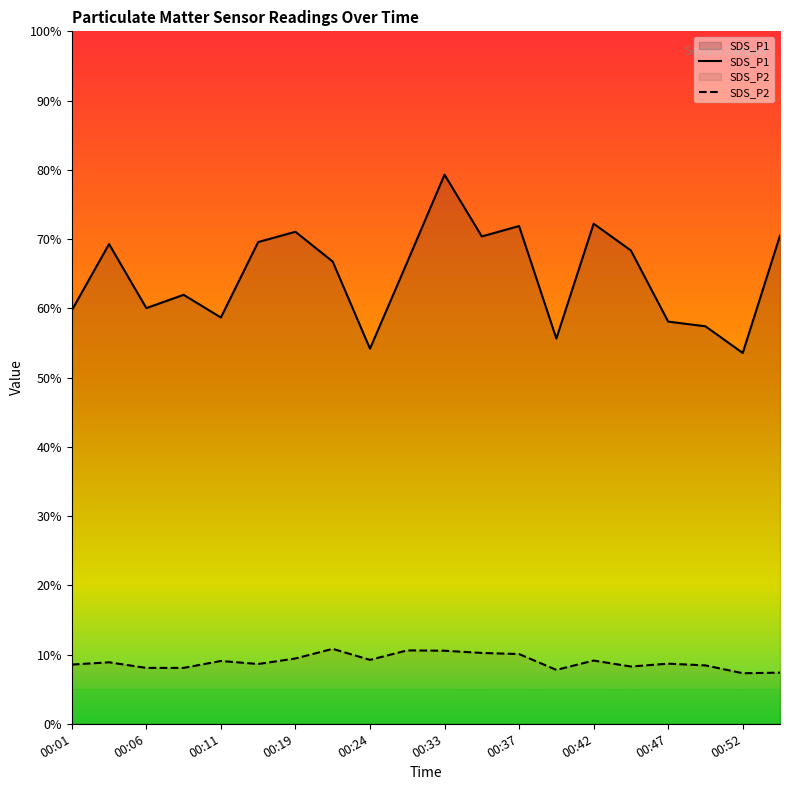

List the series in order of their peak value, highest first.

SDS_P1, SDS_P2